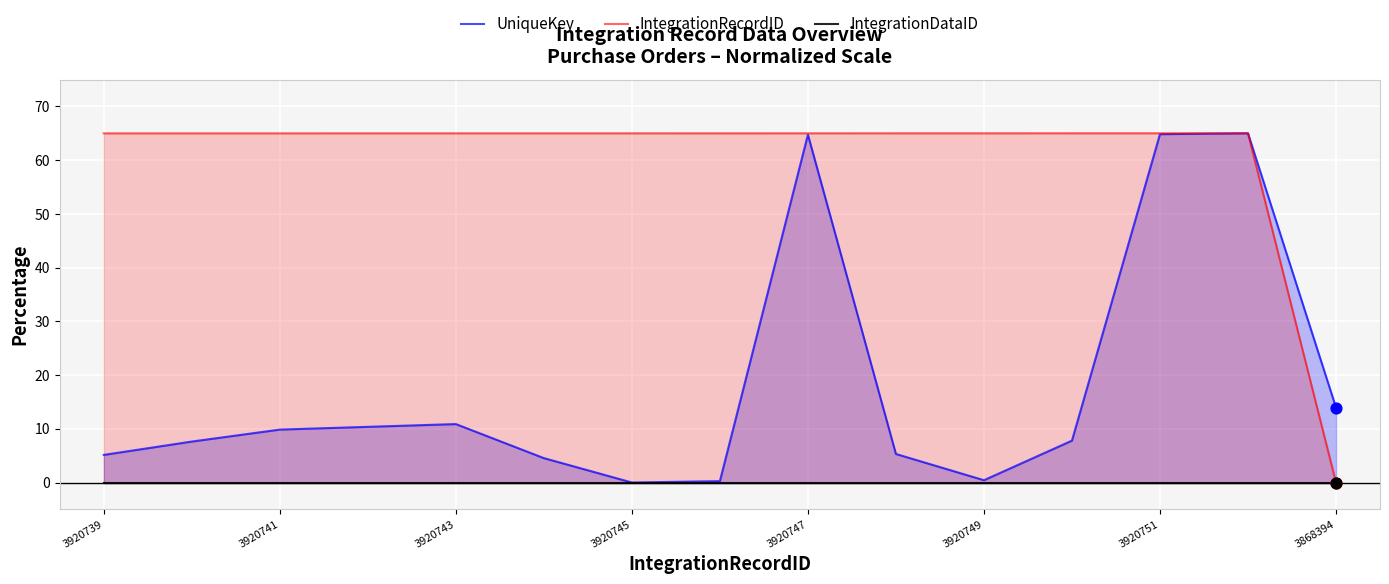

Which series has the largest Y range (max minus min)?

UniqueKey